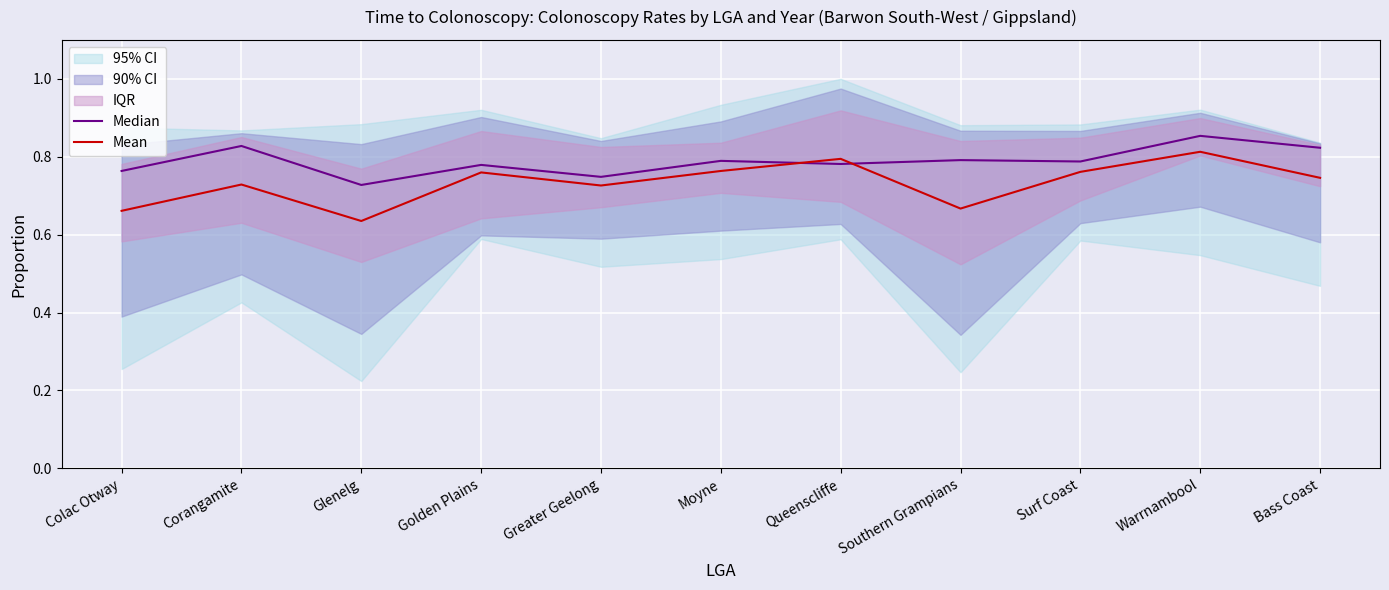

Reading right to left, extract all data points from this chart.

Median: 0.8	0.9	0.8	0.8	0.8	0.8	0.7	0.8	0.7	0.8	0.8
Mean: 0.7	0.8	0.8	0.7	0.8	0.8	0.7	0.8	0.6	0.7	0.7